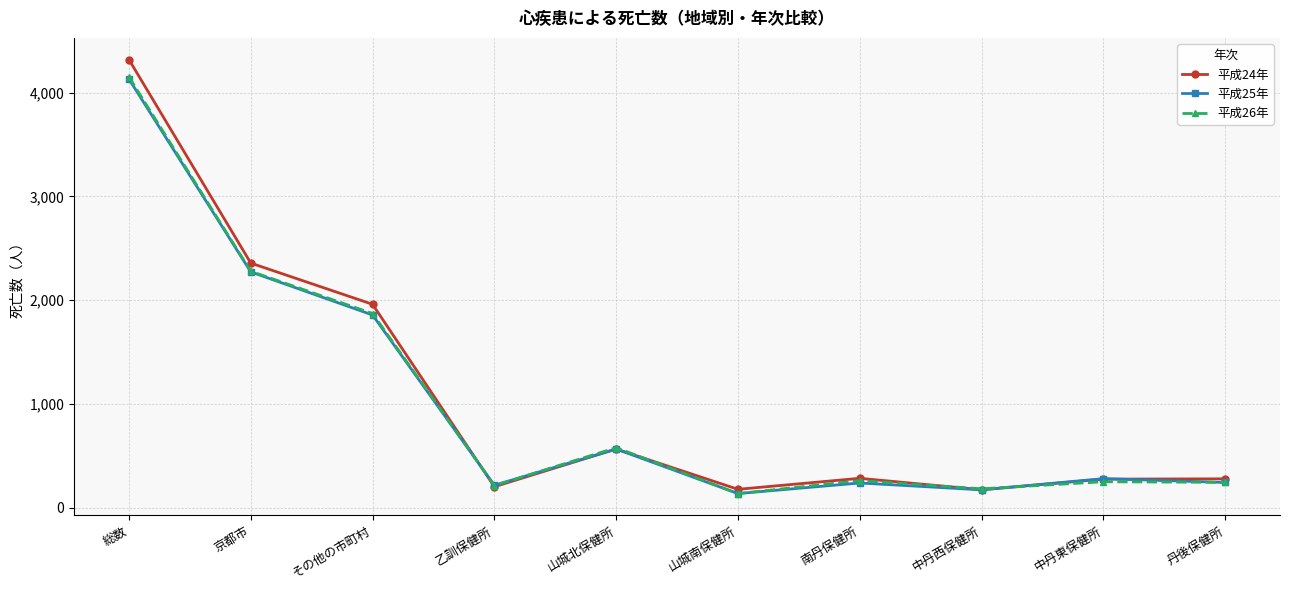

What is the difference between the maximum and second lowest values in the 平成25年 series?

3956